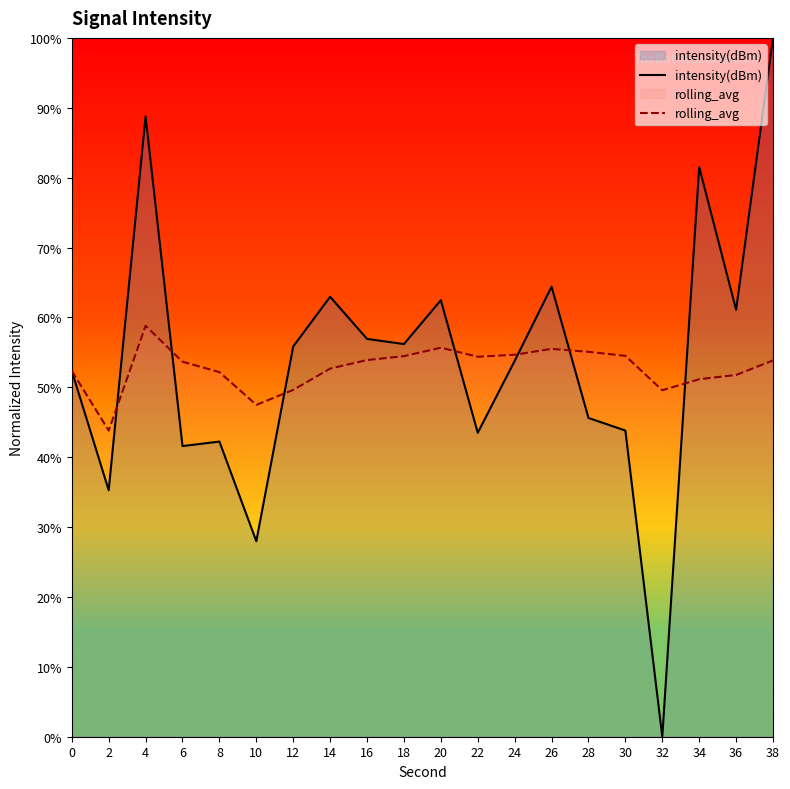

Does the chart have visible grid lines?

No